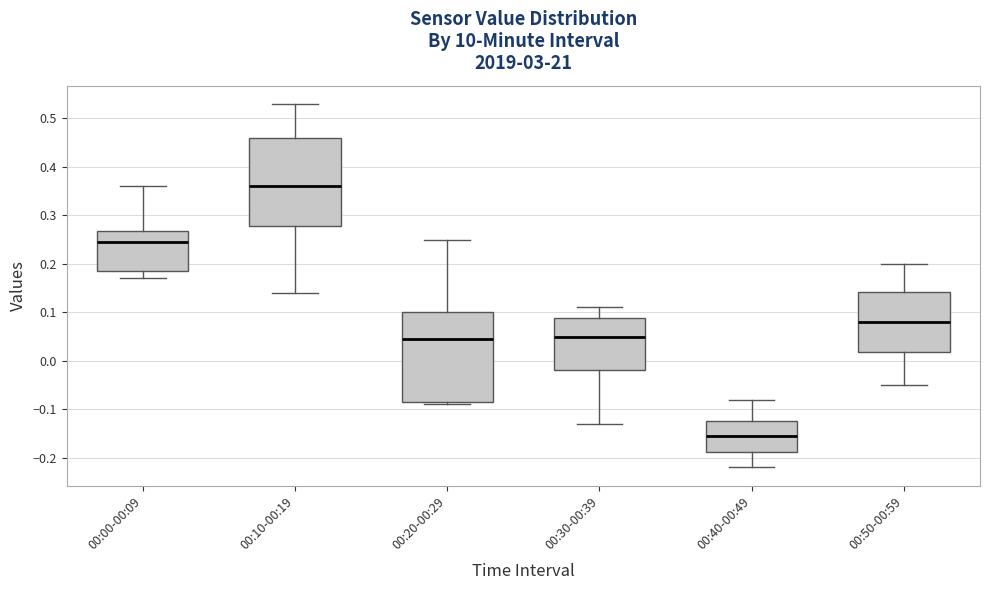

Reading left to right, transcribe this box plot: for each box, give where its median line is, the range the box spans, and where its two whiskers end, as read against the y-axis. The values are not printed on the chart, so give them approximately, as read against the axis.

00:00-00:09: median 0.25, box 0.19 to 0.27, whiskers 0.17 to 0.36
00:10-00:19: median 0.36, box 0.28 to 0.46, whiskers 0.14 to 0.53
00:20-00:29: median 0.05, box -0.08 to 0.10, whiskers -0.09 to 0.25
00:30-00:39: median 0.05, box -0.02 to 0.09, whiskers -0.13 to 0.11
00:40-00:49: median -0.15, box -0.19 to -0.12, whiskers -0.22 to -0.08
00:50-00:59: median 0.08, box 0.02 to 0.14, whiskers -0.05 to 0.20